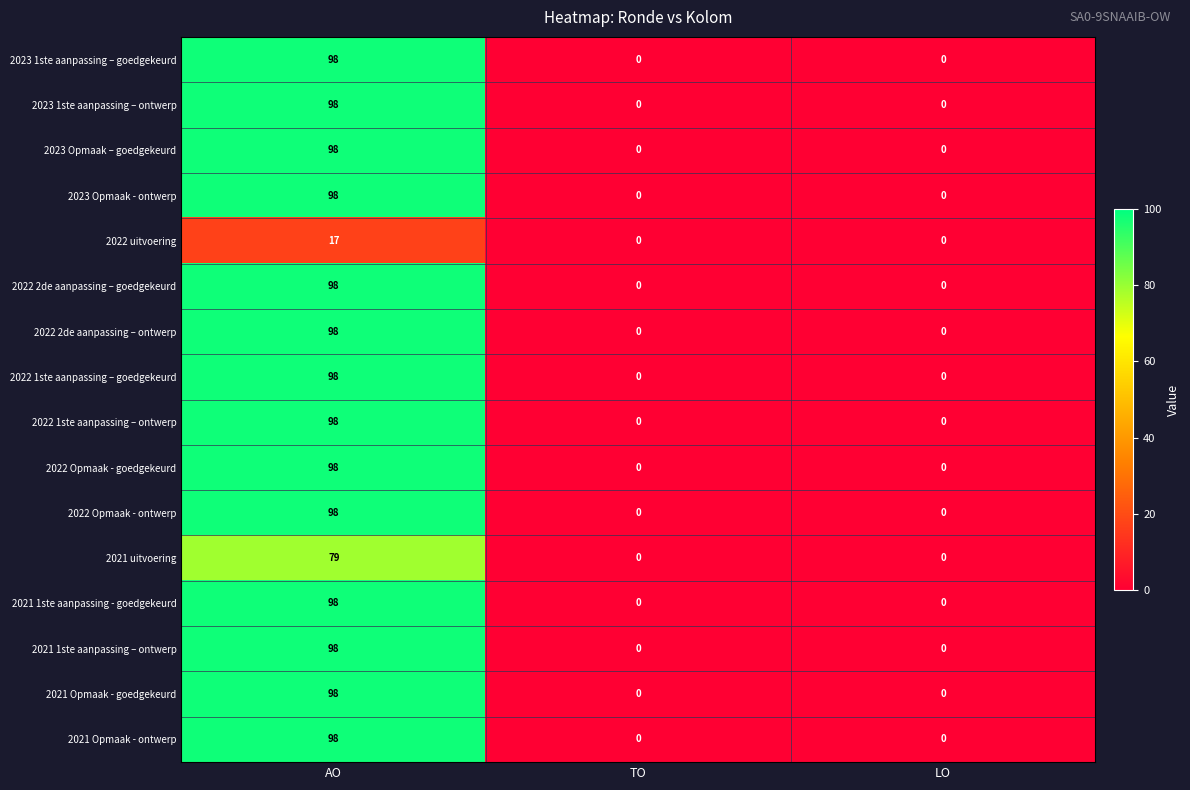

At which category is the sum across all series the highest?

AO